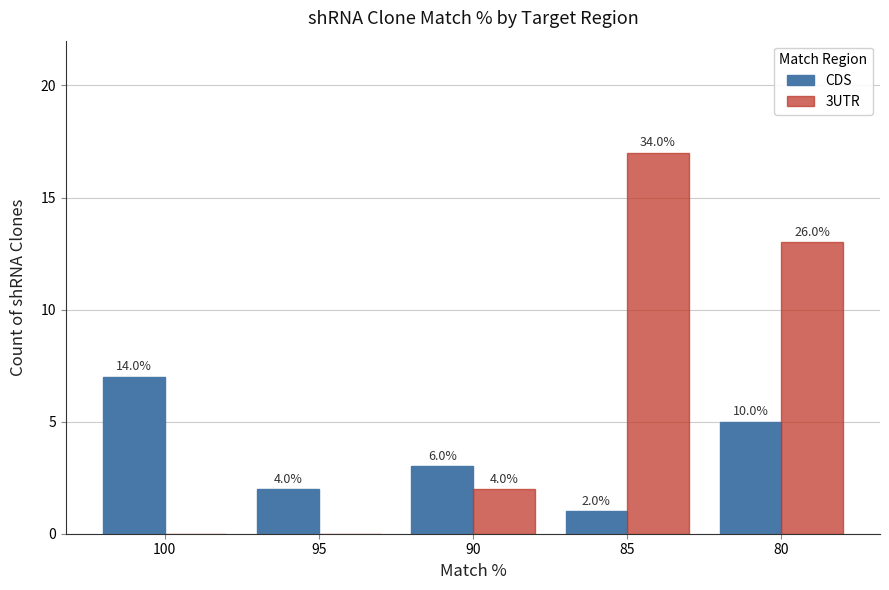

What is the average value of the CDS series?

4